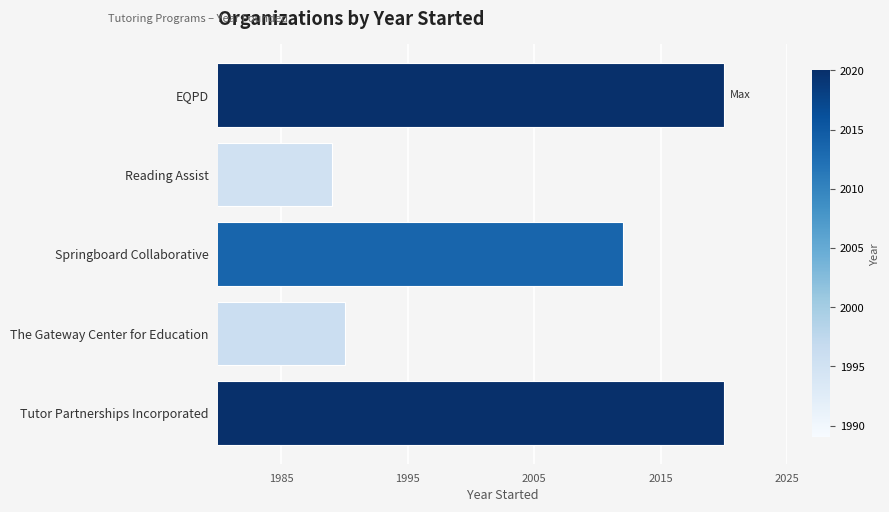

What is the difference between the maximum and minimum values?

31